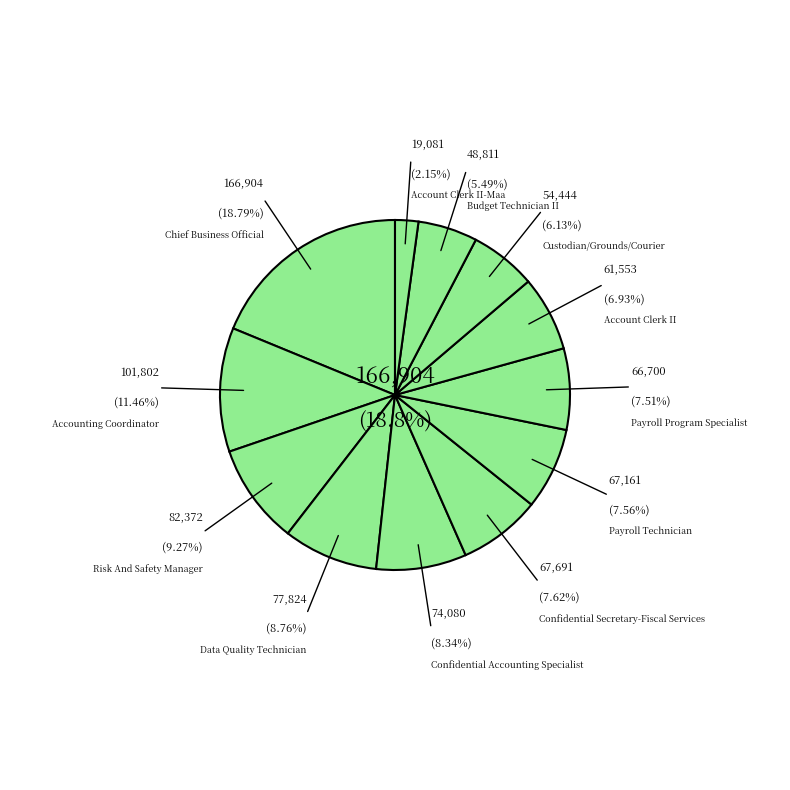

Is it true that Risk And Safety Manager is 9% of the pie?

True